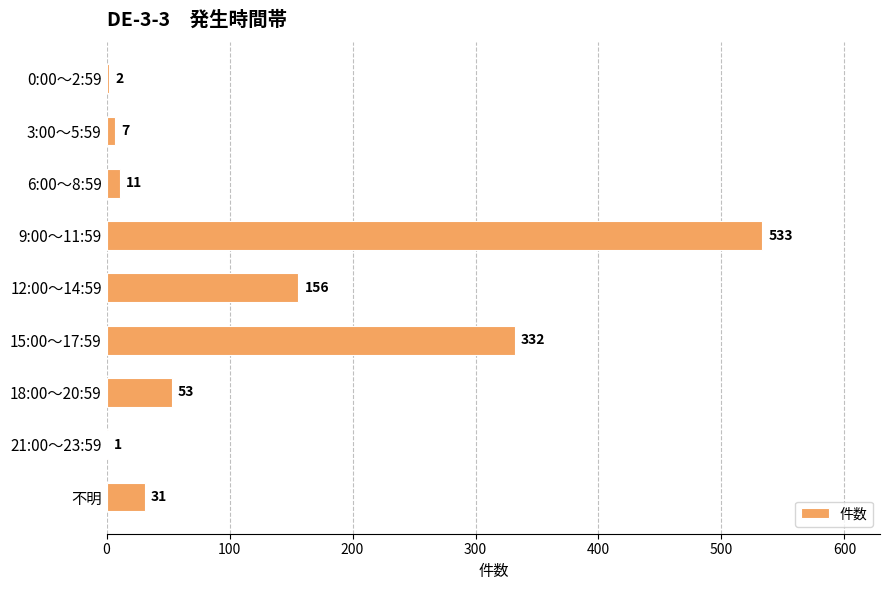

Reading top to bottom, extract all data points from this chart.

0:00～2:59=2	3:00～5:59=7	6:00～8:59=11	9:00～11:59=533	12:00～14:59=156	15:00～17:59=332	18:00～20:59=53	21:00～23:59=1	不明=31